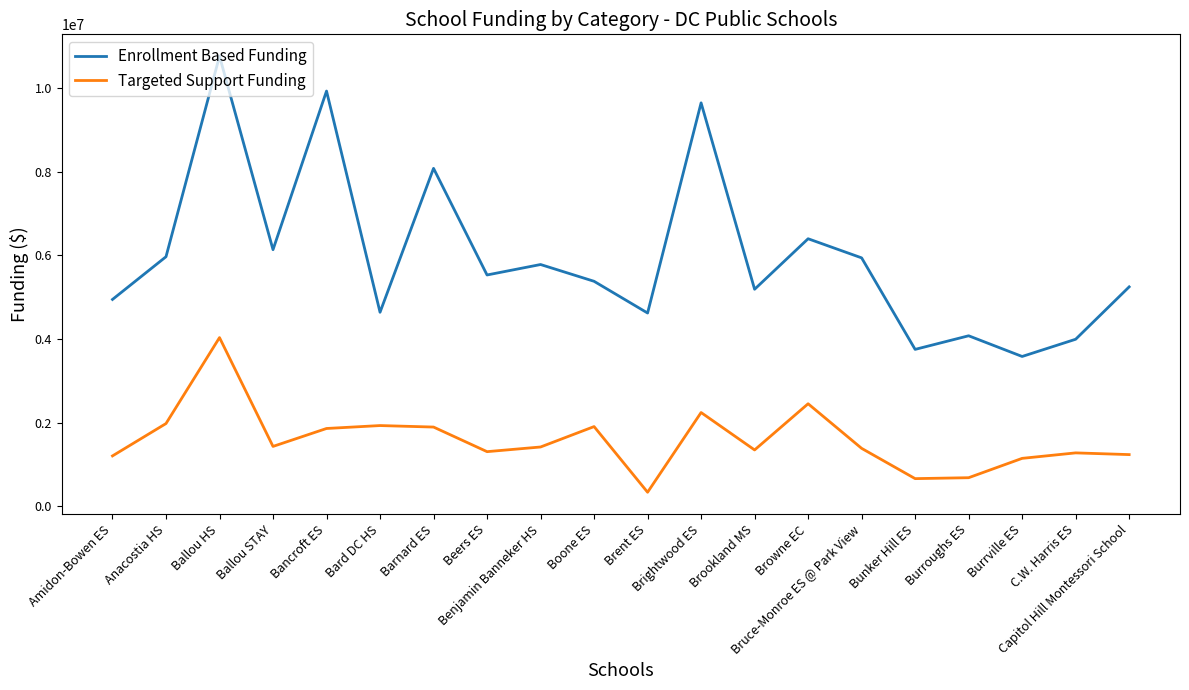

At which category is the sum across all series the highest?

Ballou HS